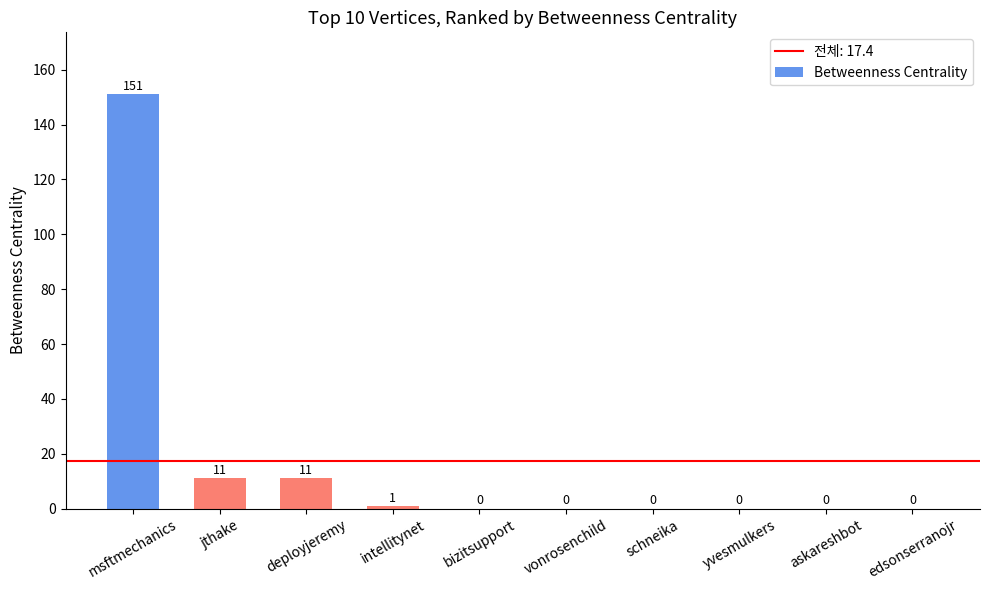

What is the sum of all values?

174